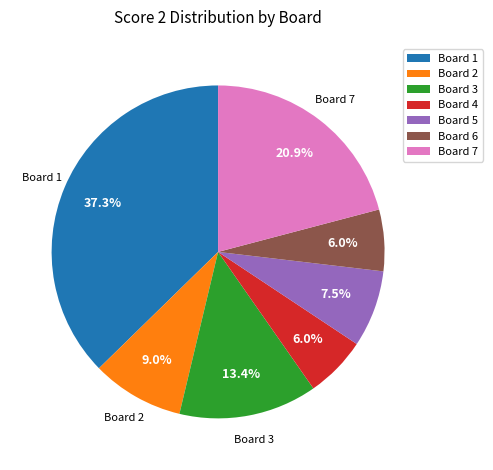

How much of the chart is everything except Board 2?

91.0%